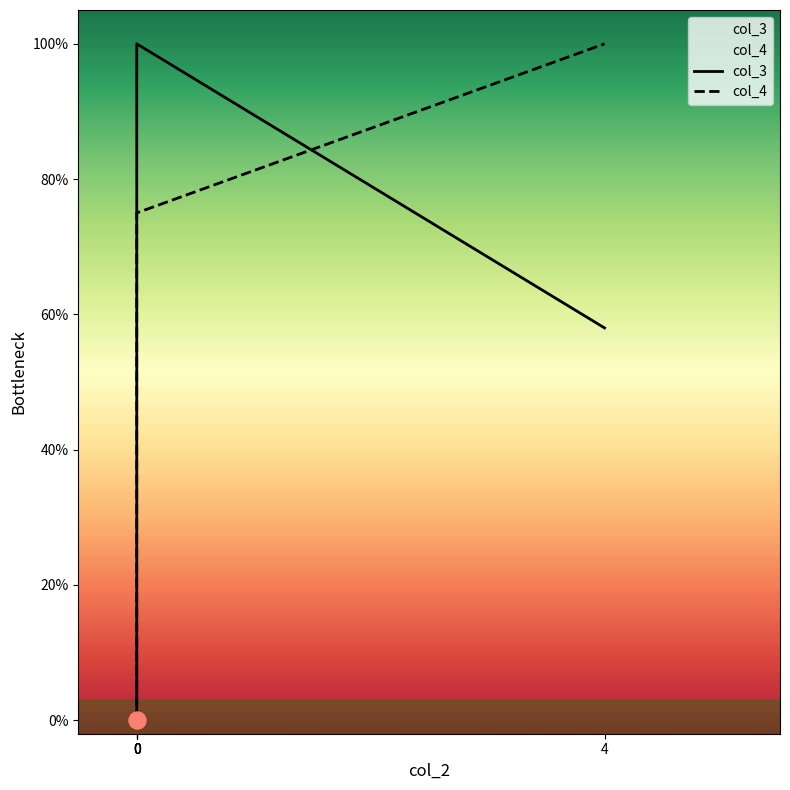

Which series contains the highest Y value?

col_3